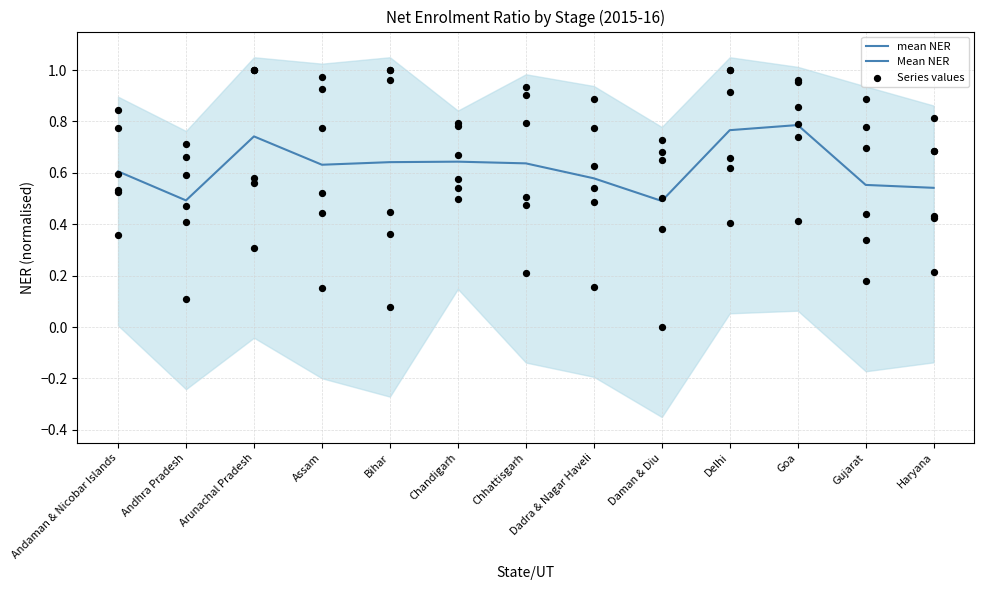

Which has a higher value, Gujarat or Daman & Diu?

Gujarat